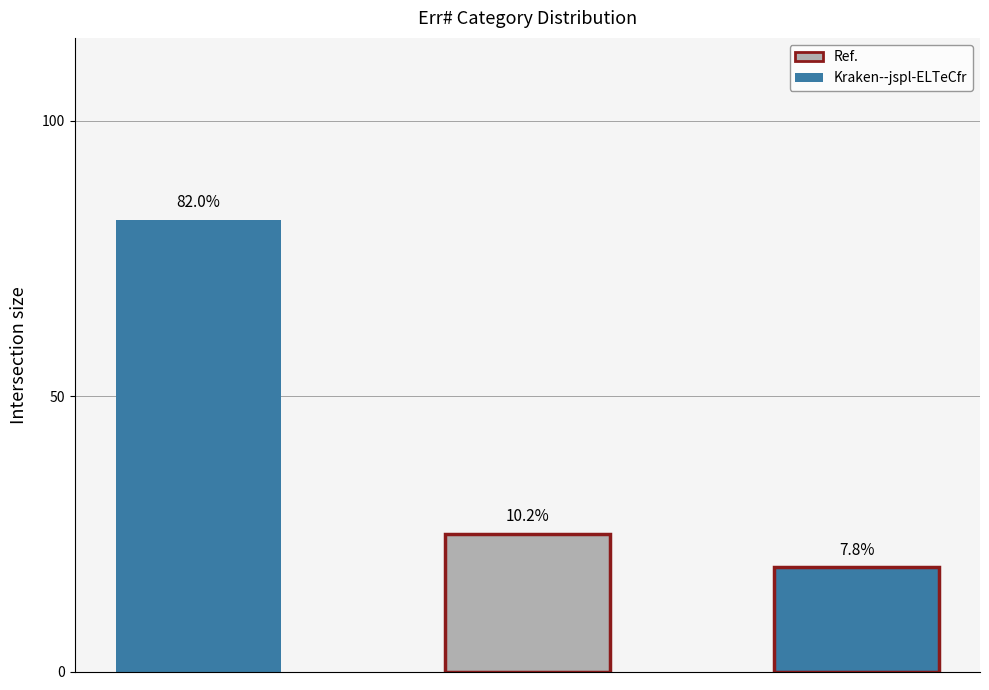

Does the chart contain any negative values?

No